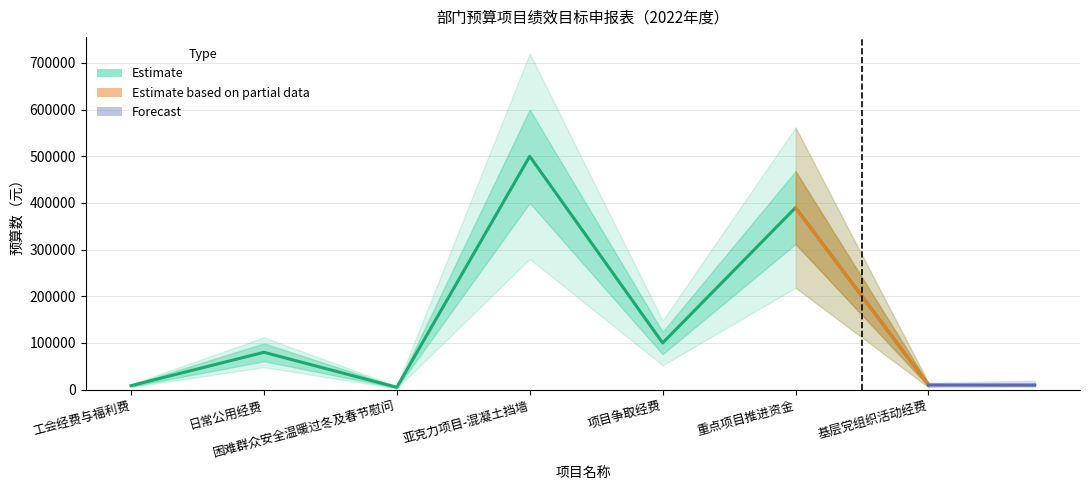

Where is the first local minimum?

困难群众安全温暖过冬及春节慰问